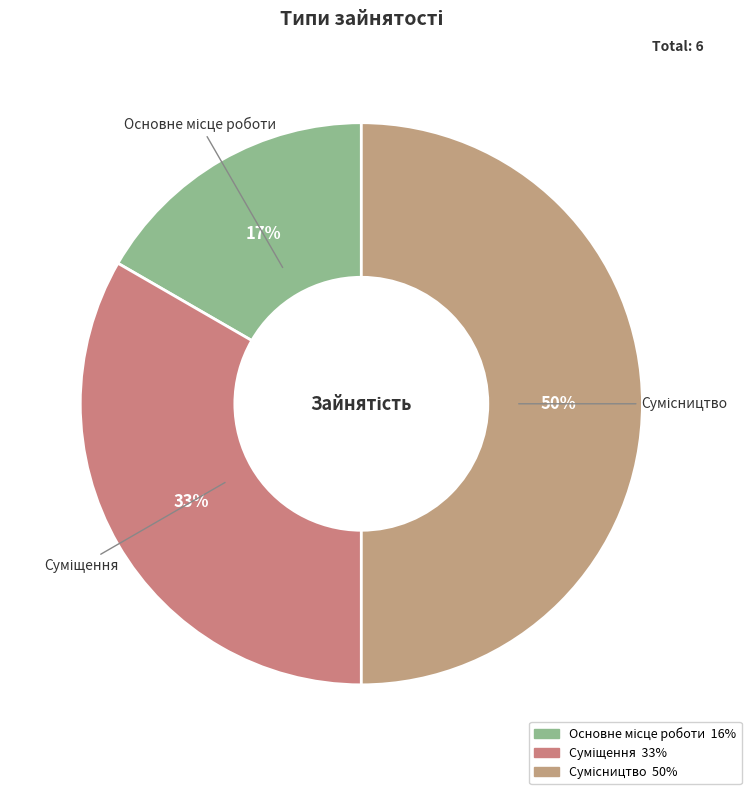

How many slices are in this pie chart?

3